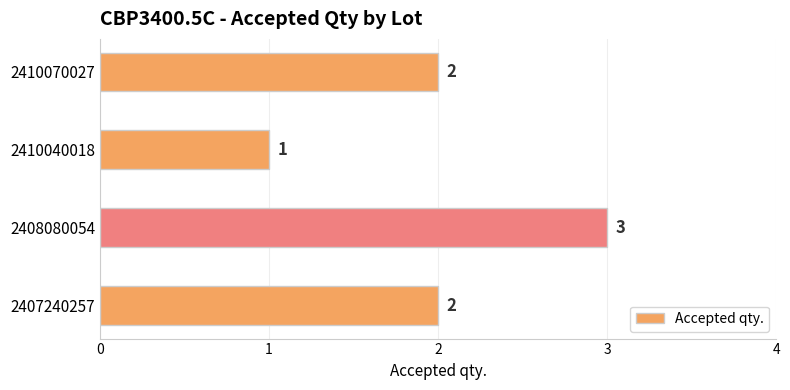

True or false: the data shows 3 at 2407240257.

False